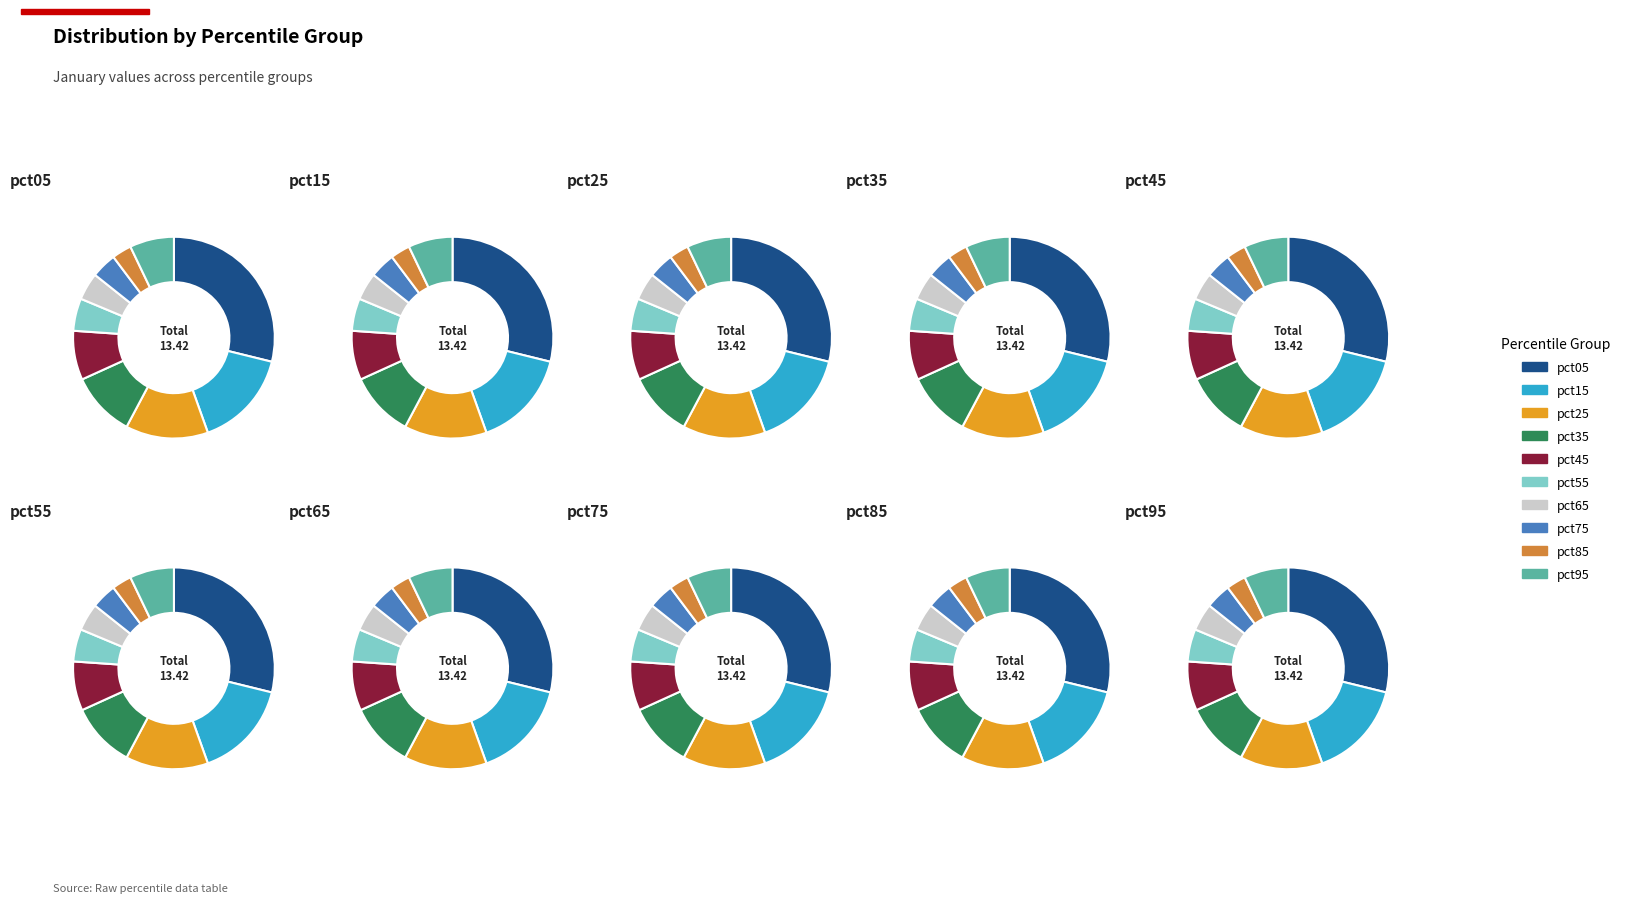

To the nearest percent, what portion does pct65 represent?

4%